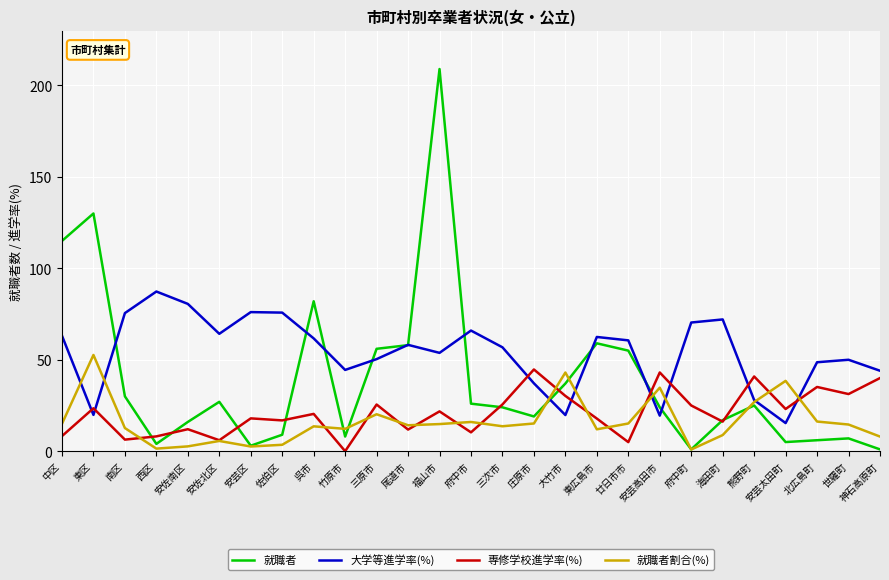

What is the sum of all 専修学校進学率(%) values?

566.7